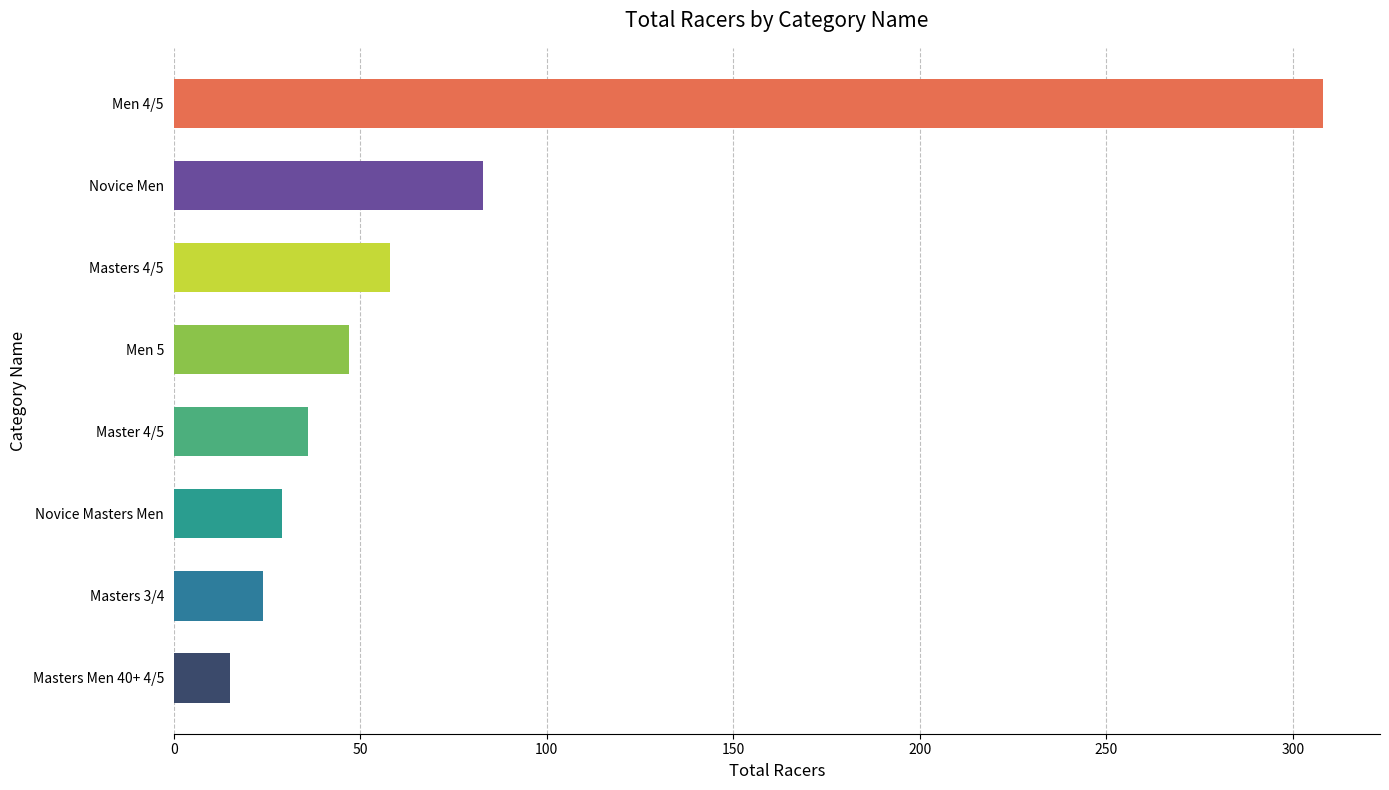

What is the minimum value shown in the chart?

15